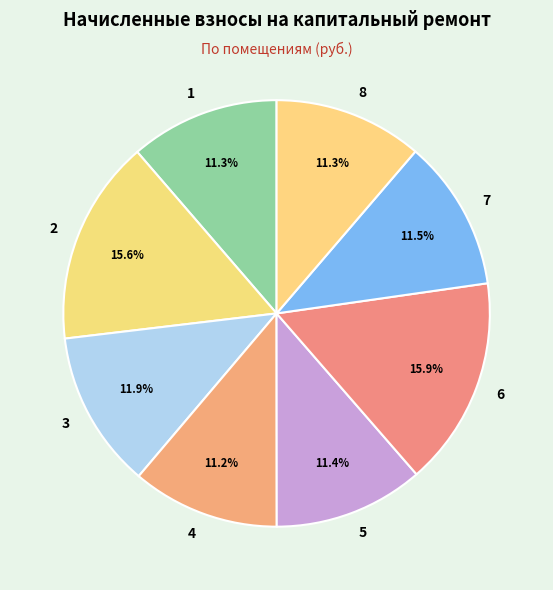

True or false: 6 accounts for 16% of the total.

True